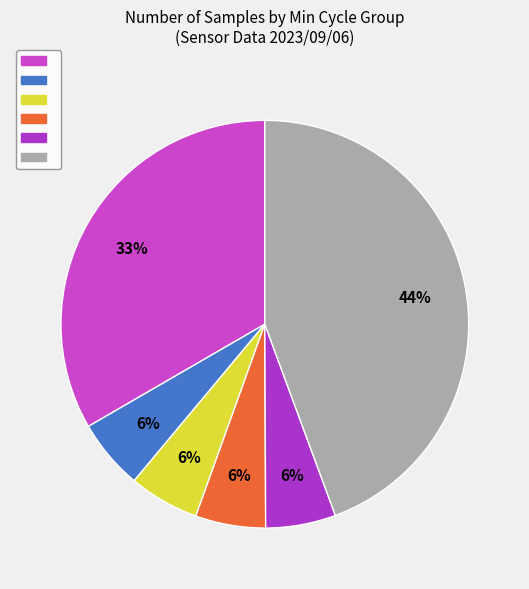

Is there any slice that represents more than half of the pie?

No